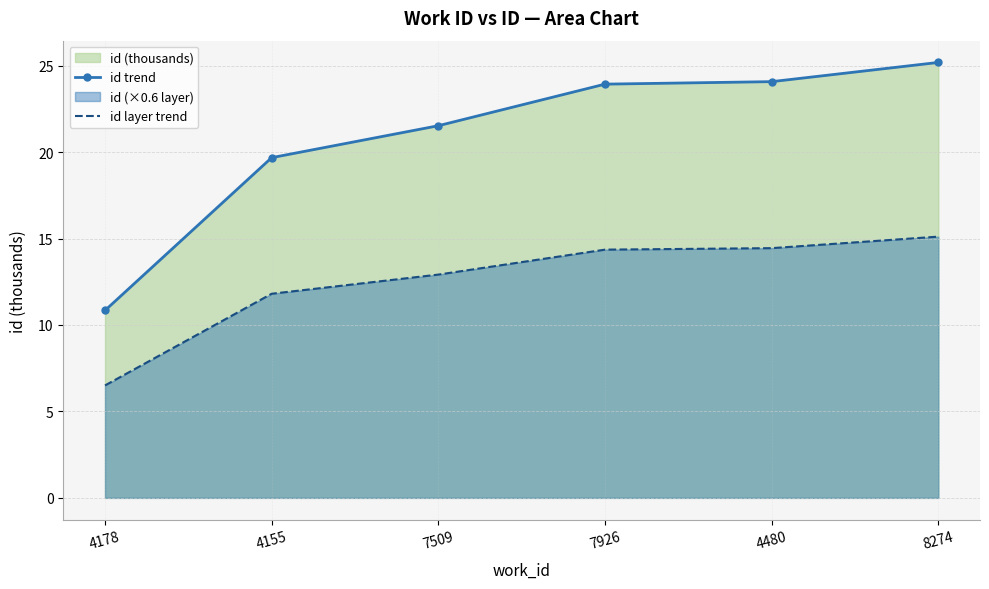

What is the sum of all id layer trend values?

75.1